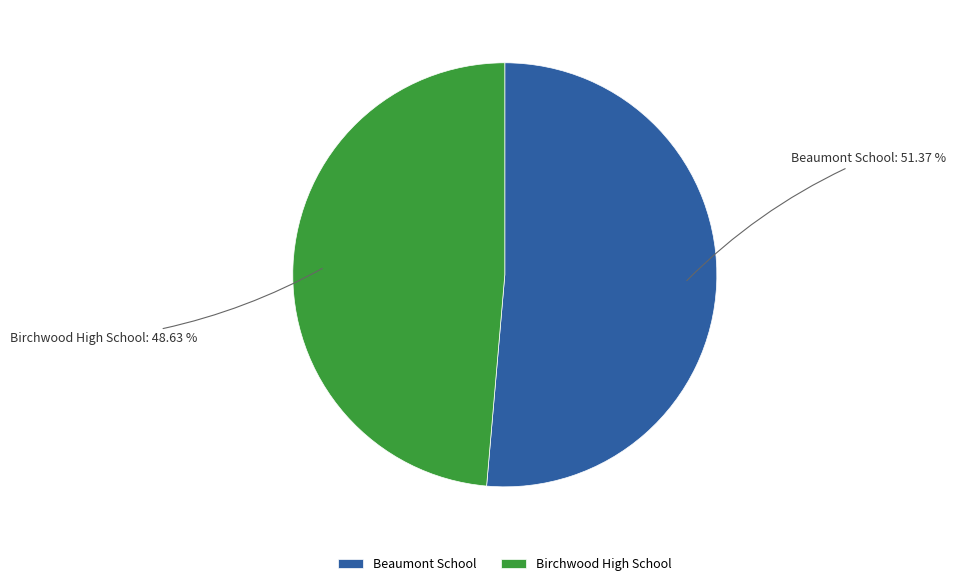

To the nearest percent, what portion does Beaumont School represent?

51%